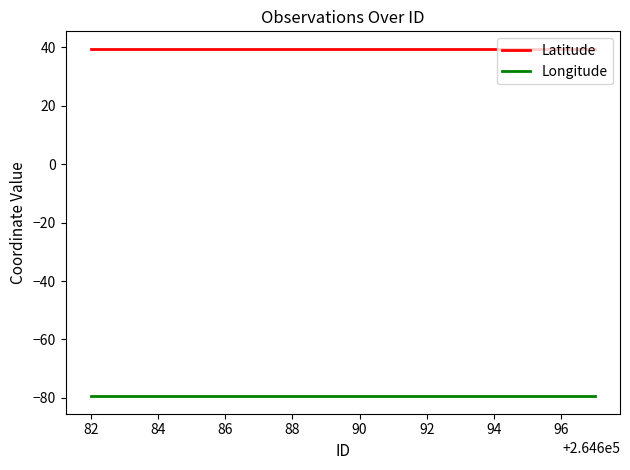

True or false: Longitude and Latitude intersect in this chart.

False